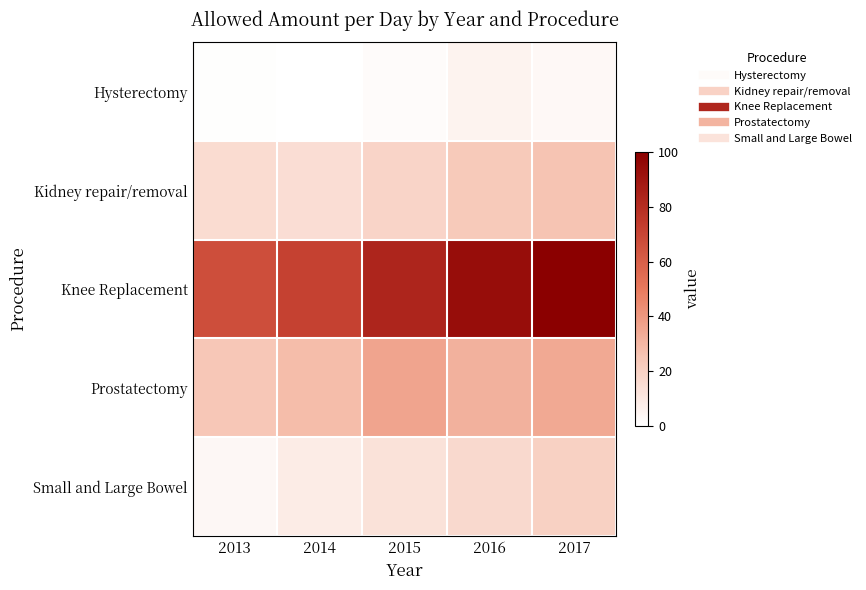

Which label corresponds to the smallest value in the chart?

2014